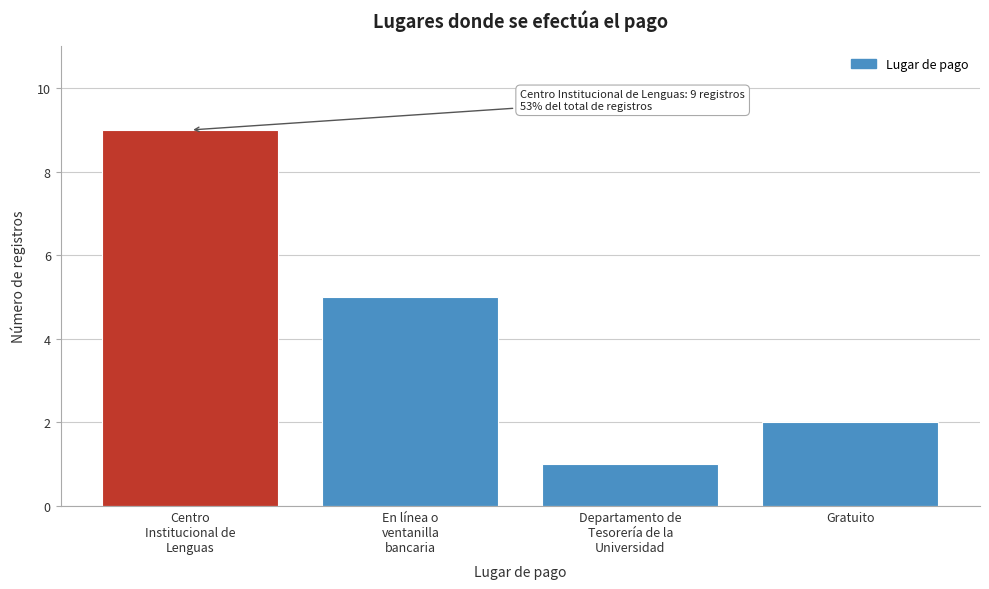

Reading right to left, extract all data points from this chart.

2	1	5	9